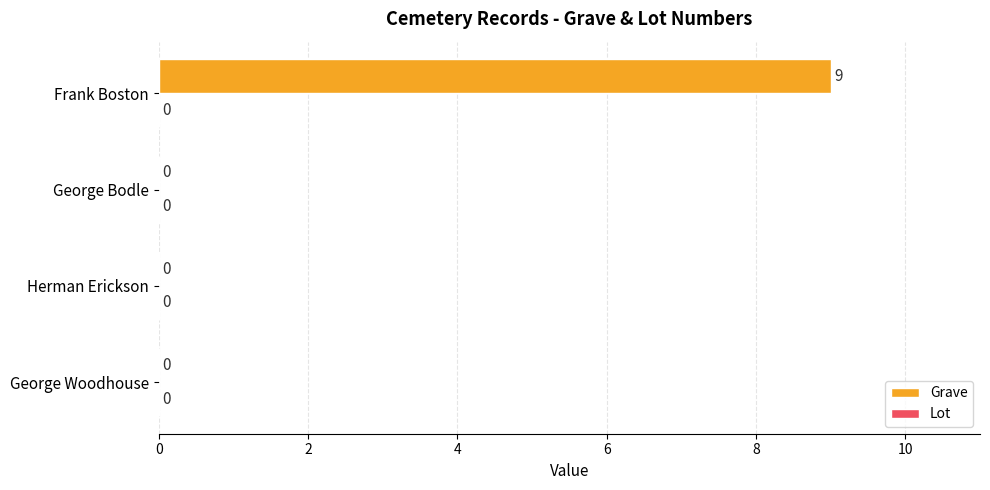

What is the approximate value at Frank Boston?

9